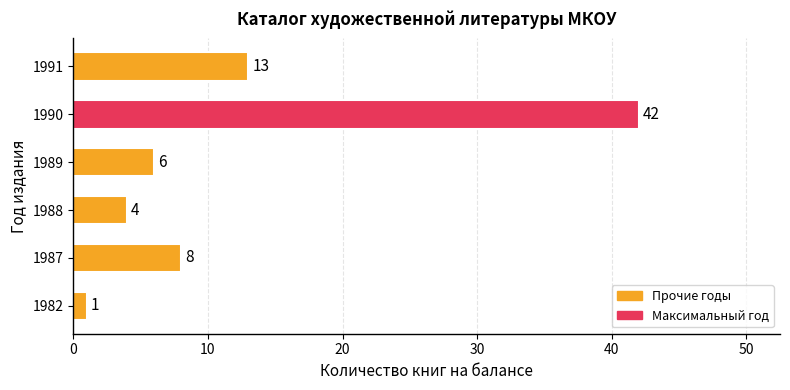

Is it true that the value at 1989 is 6?

True